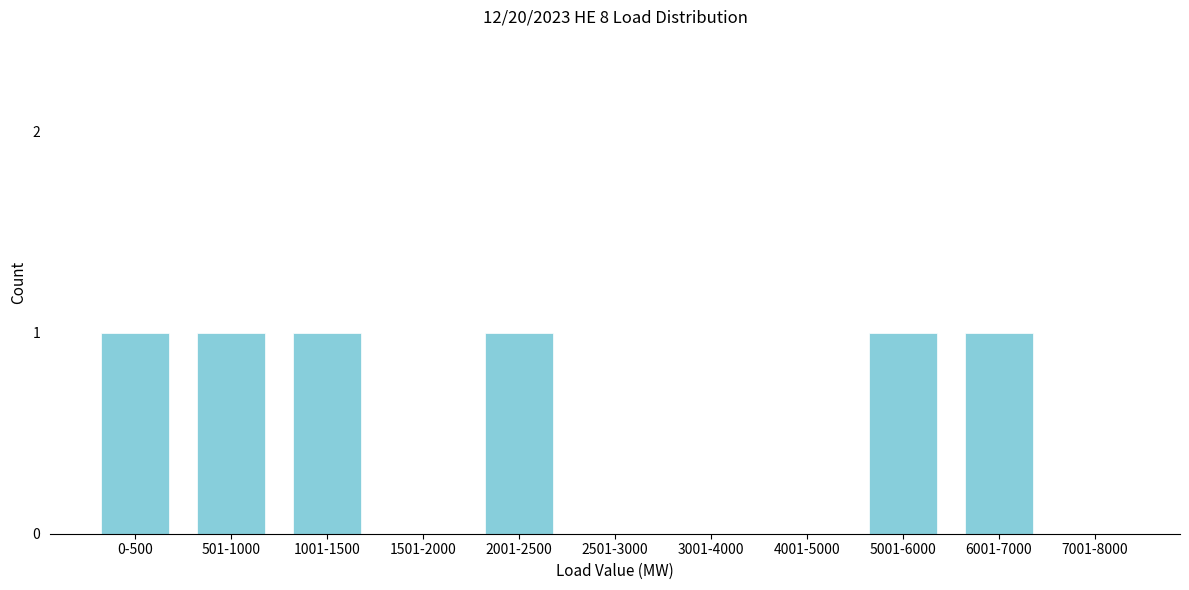

Reading right to left, transcribe all the data shown in this chart.

7001-8000=0	6001-7000=1	5001-6000=1	4001-5000=0	3001-4000=0	2501-3000=0	2001-2500=1	1501-2000=0	1001-1500=1	501-1000=1	0-500=1